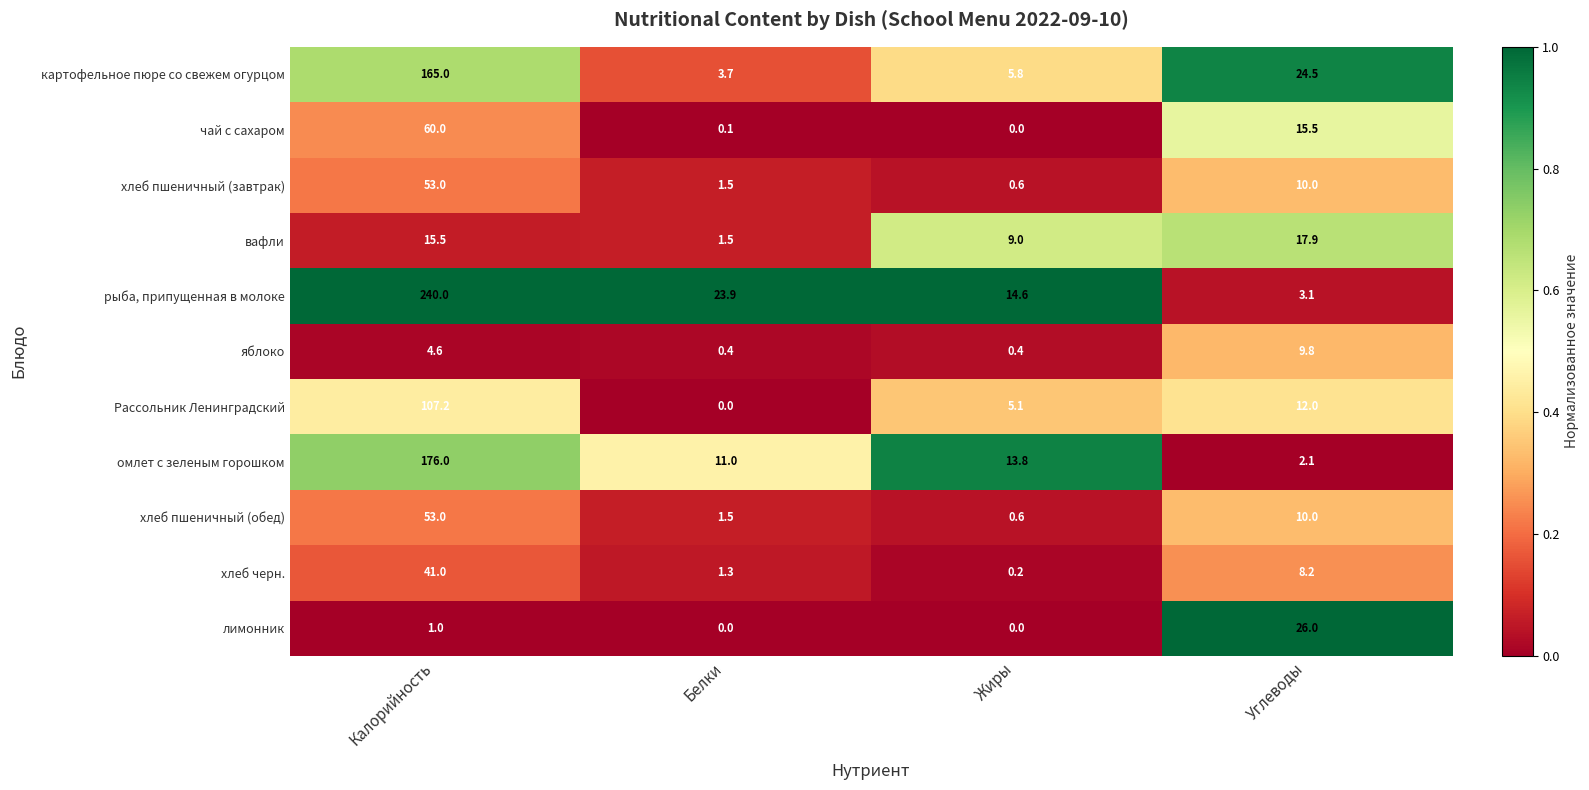

True or false: хлеб пшеничный (завтрак) has a value of 0.6 at Жиры.

True